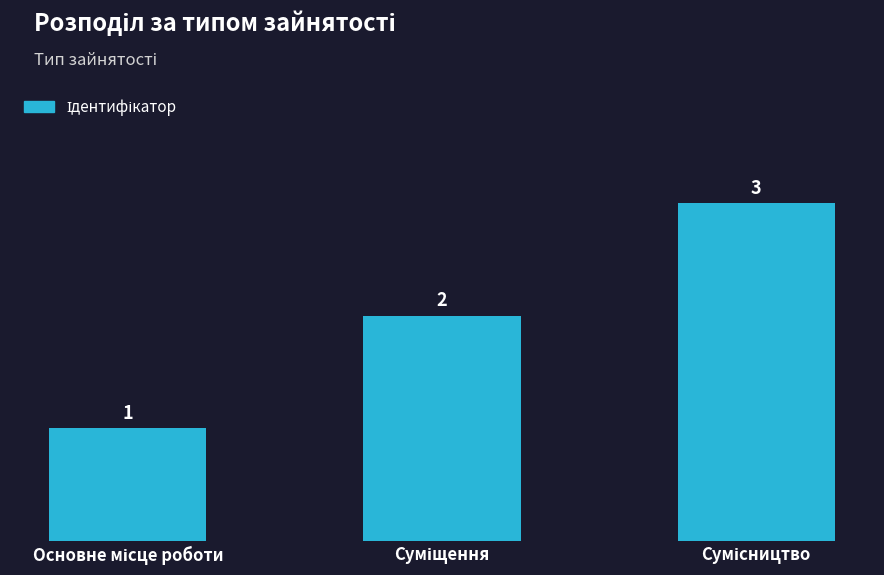

What is the greatest value displayed?

3